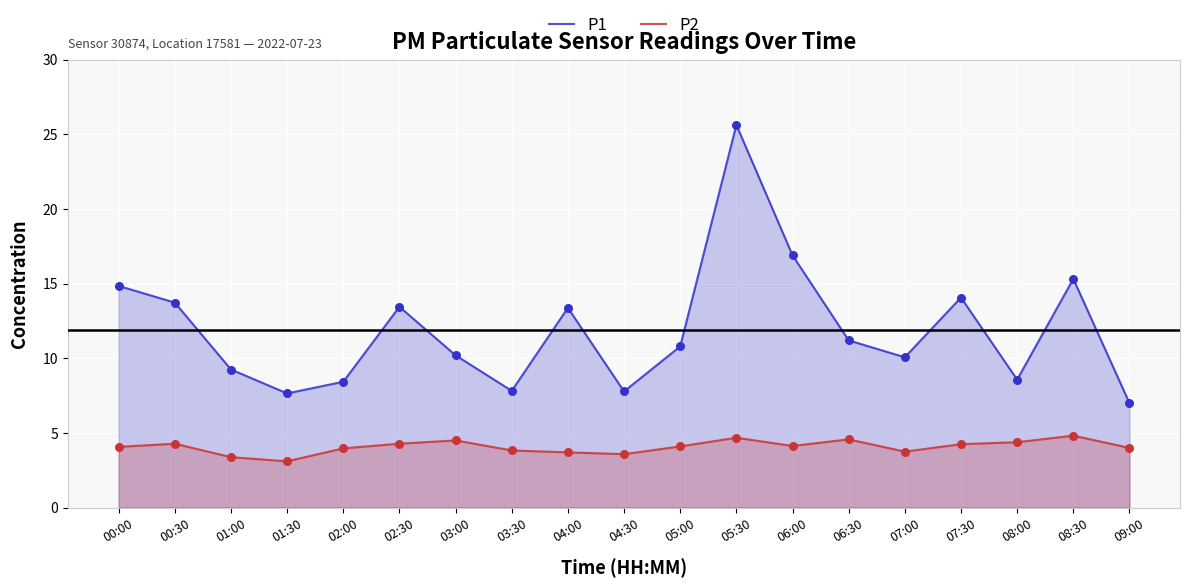

At how many categories does at least one series exceed 17?

1